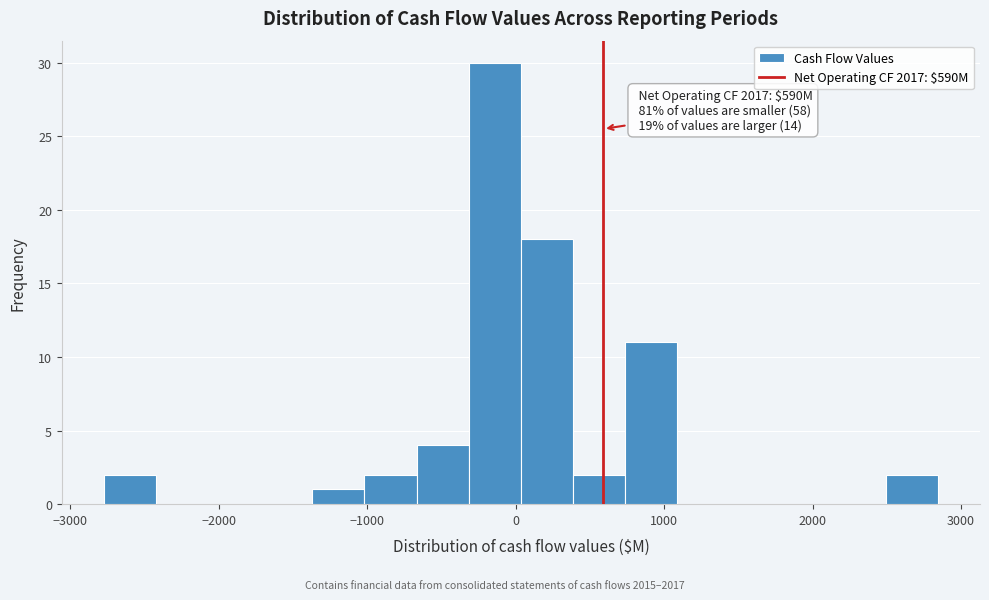

Read against the x-axis, roughly where is the centre of the tallest bar?

-100